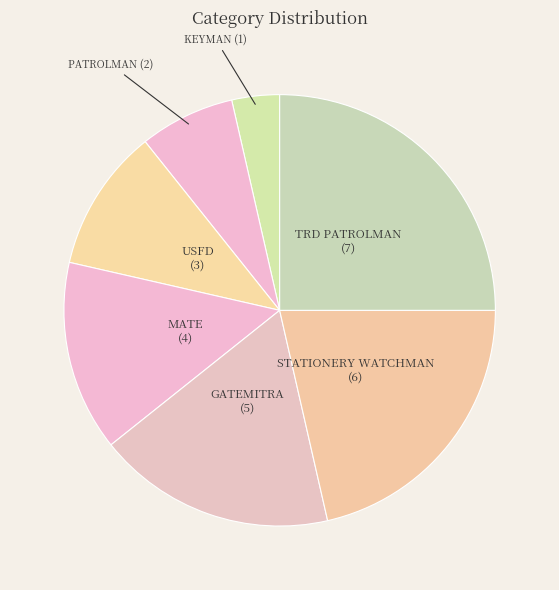

Between GATEMITRA and PATROLMAN, which is larger?

GATEMITRA